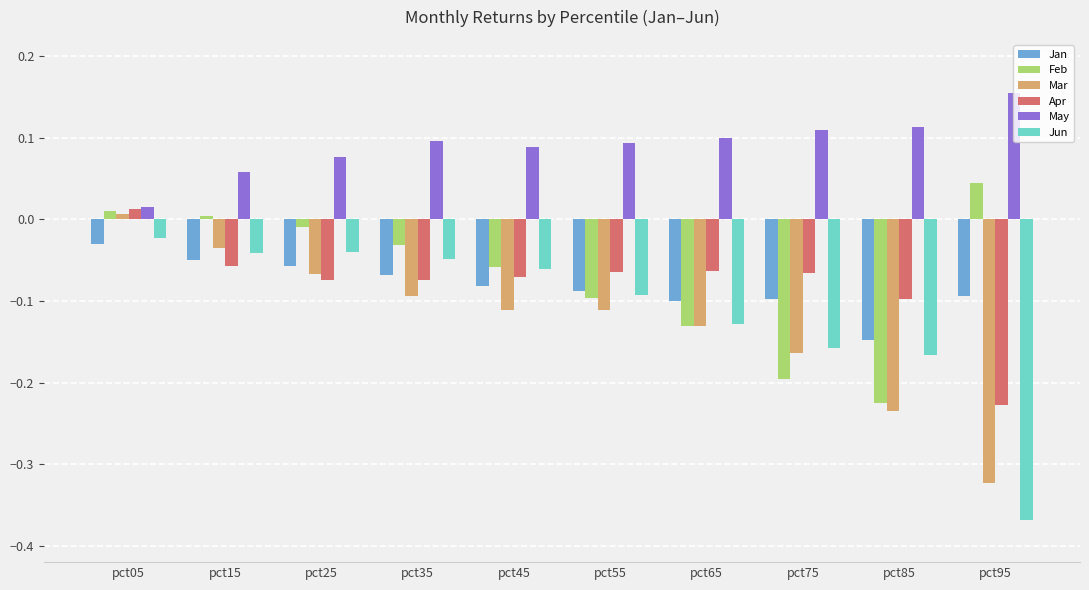

What is the difference between the highest and lowest values at pct95?

0.5